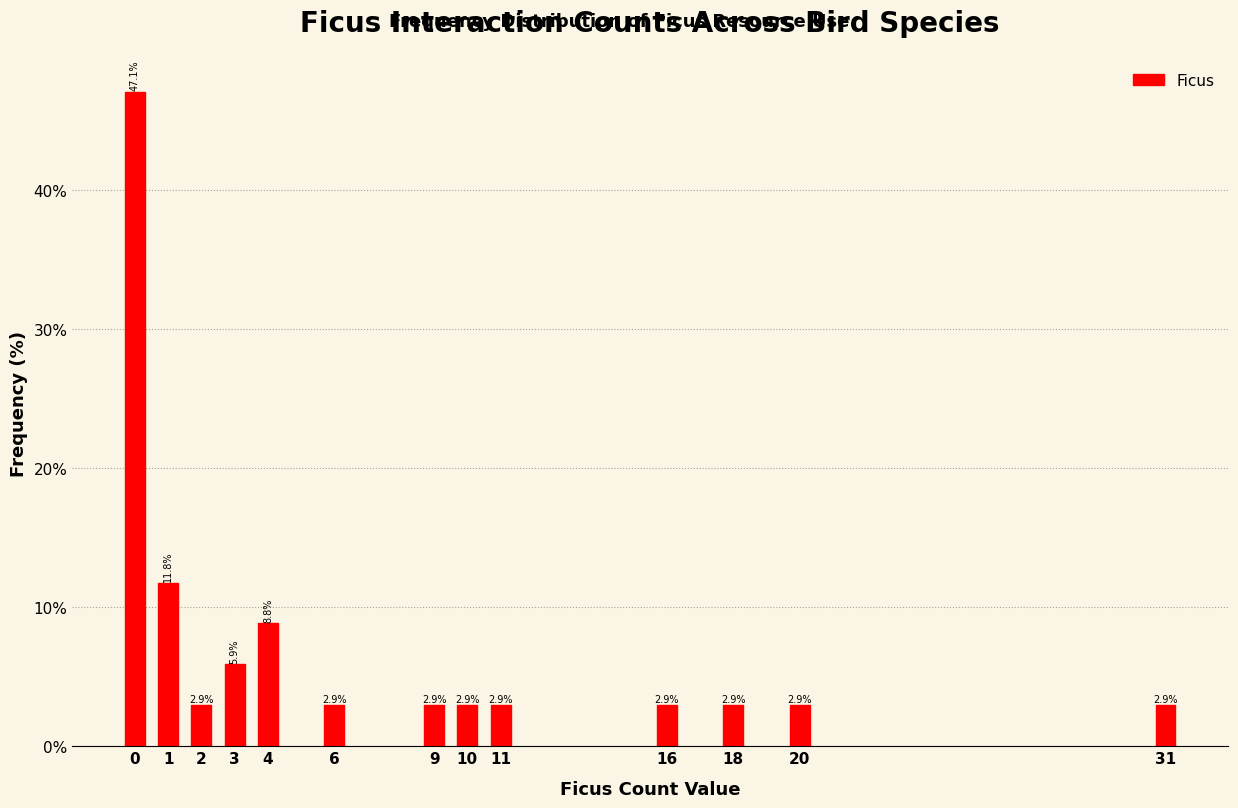

Reading left to right, list all the values displayed in this chart.

0=47.1	1=11.8	2=2.9	3=5.9	4=8.8	6=2.9	9=2.9	10=2.9	11=2.9	16=2.9	18=2.9	20=2.9	31=2.9